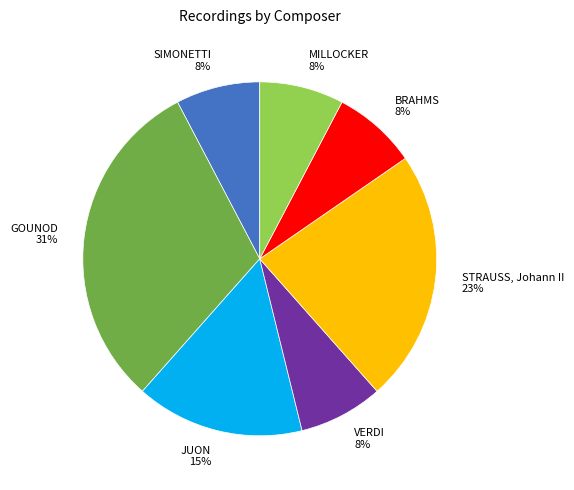

Do VERDI and STRAUSS, Johann II together represent more than half of the pie?

No